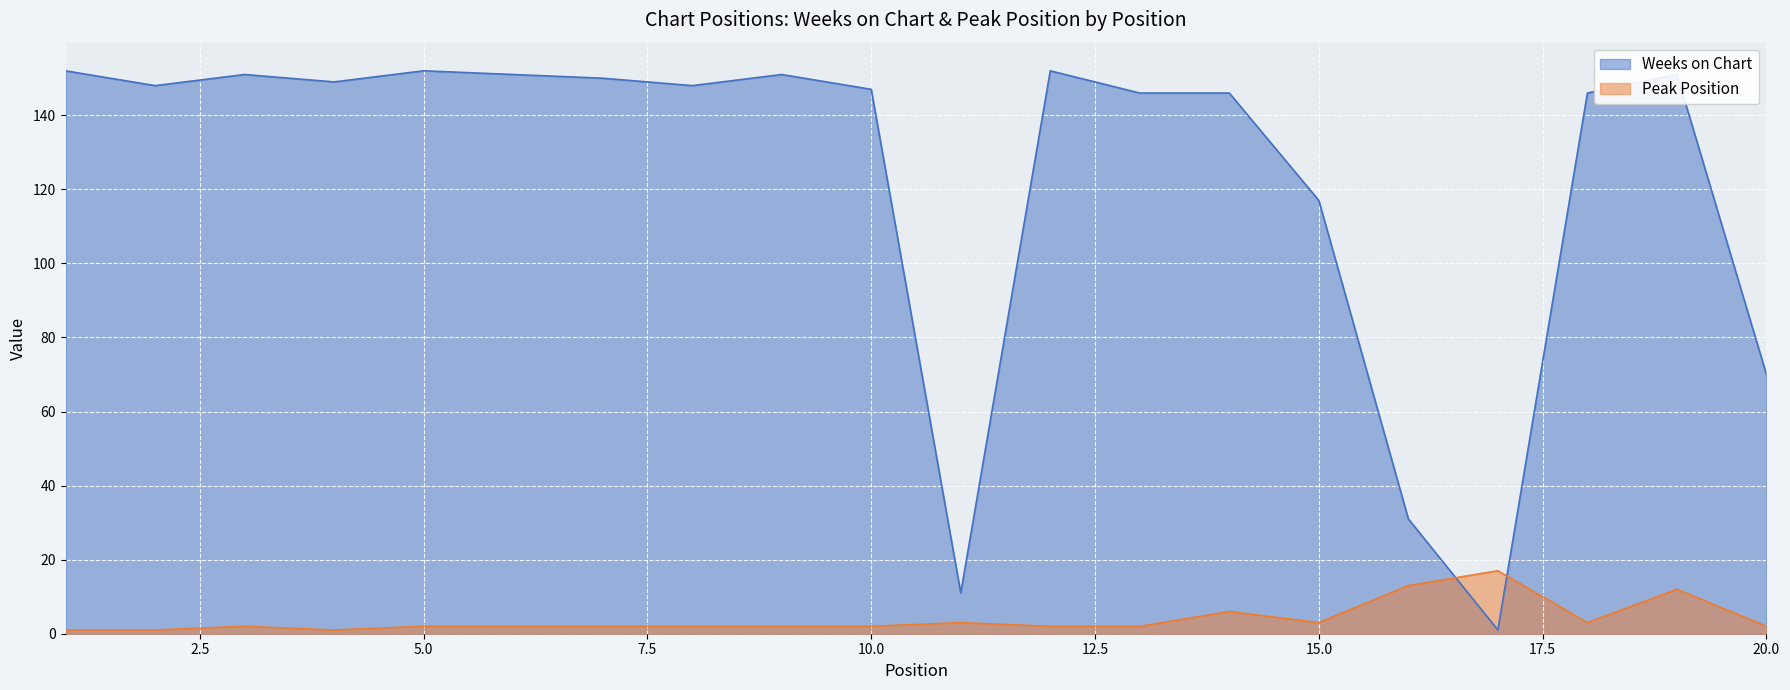

What is the value of the Peak Position point at the 14th from the left?

6